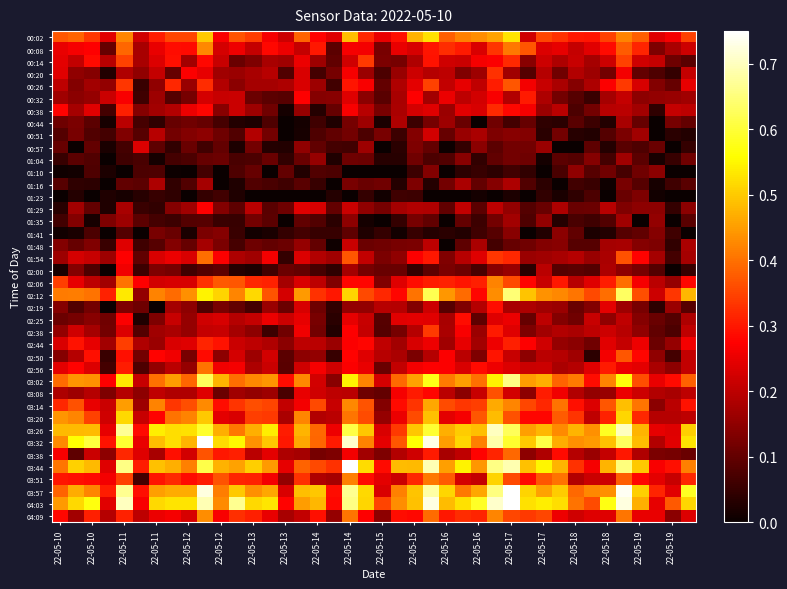

At which category is the sum across all series the highest?

35